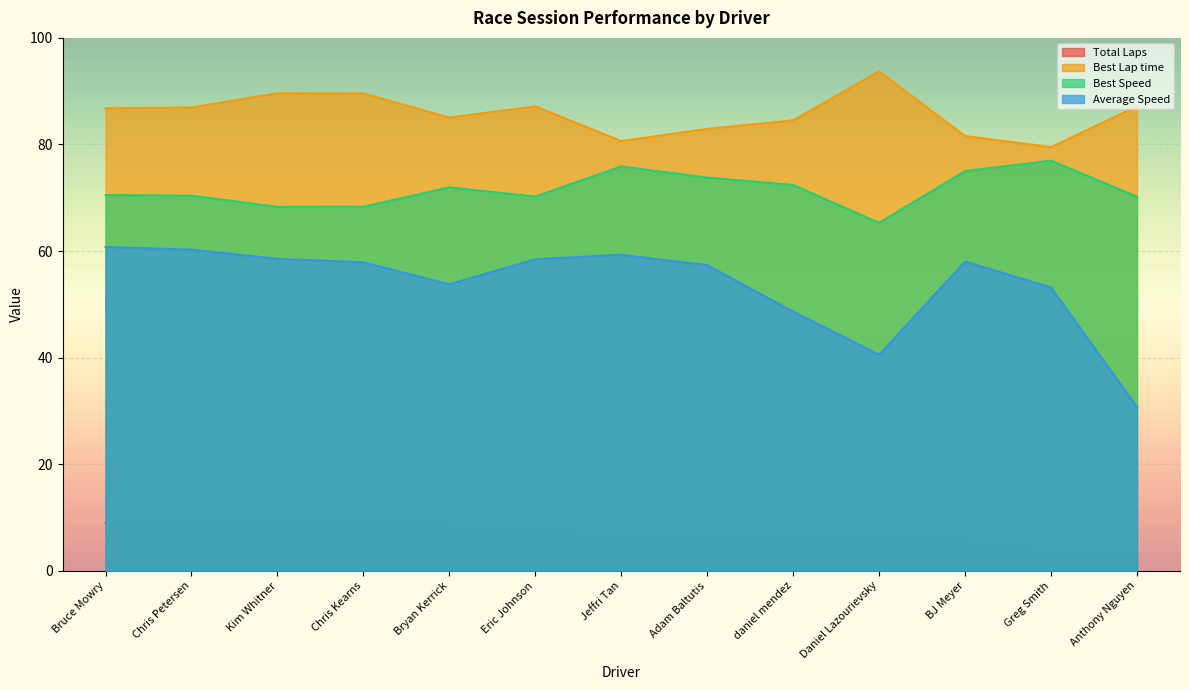

True or false: Total Laps and Average Speed intersect in this chart.

False